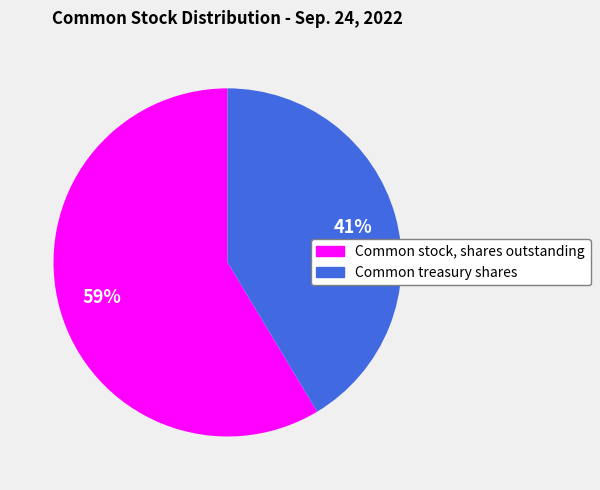

Which has a higher value, Common treasury shares or Common stock, shares outstanding?

Common stock, shares outstanding